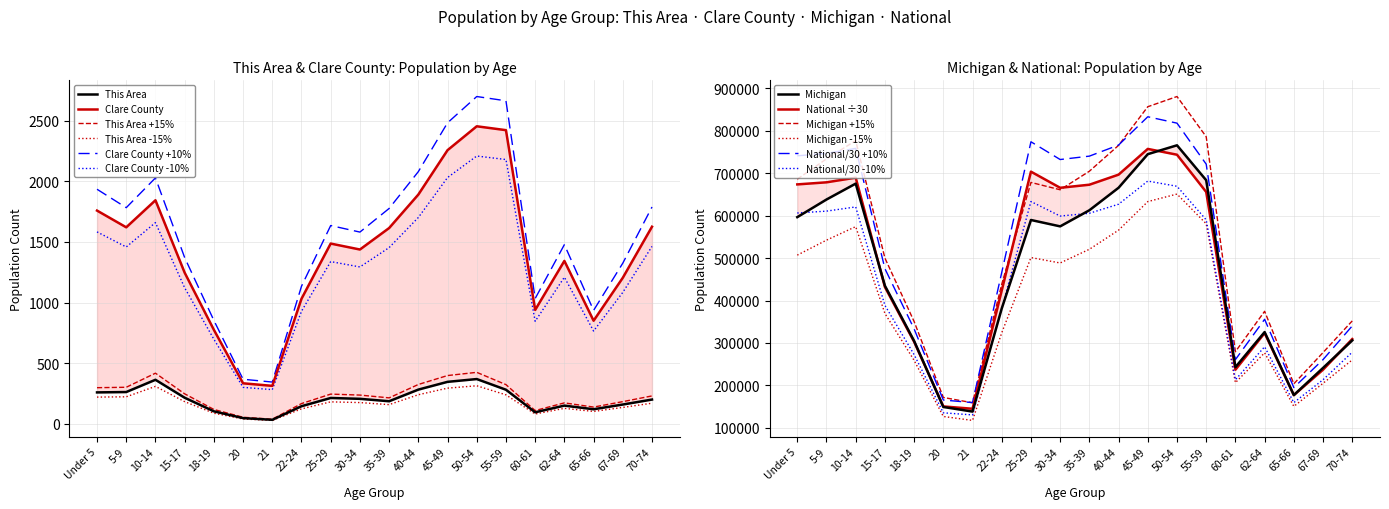

The value of Clare County at 20 is 334.0. True or false?

True